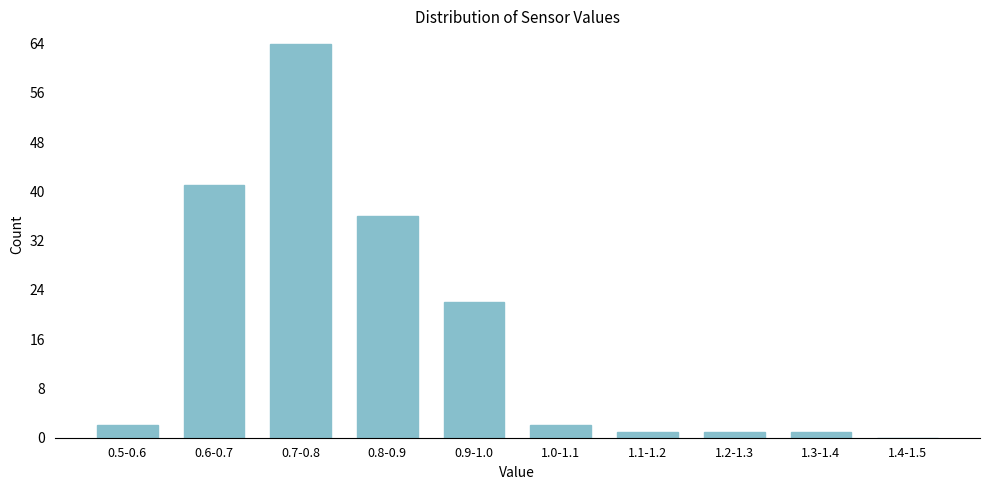

Reading left to right, extract all data points from this chart.

0.5-0.6=2	0.6-0.7=41	0.7-0.8=64	0.8-0.9=36	0.9-1.0=22	1.0-1.1=2	1.1-1.2=1	1.2-1.3=1	1.3-1.4=1	1.4-1.5=0